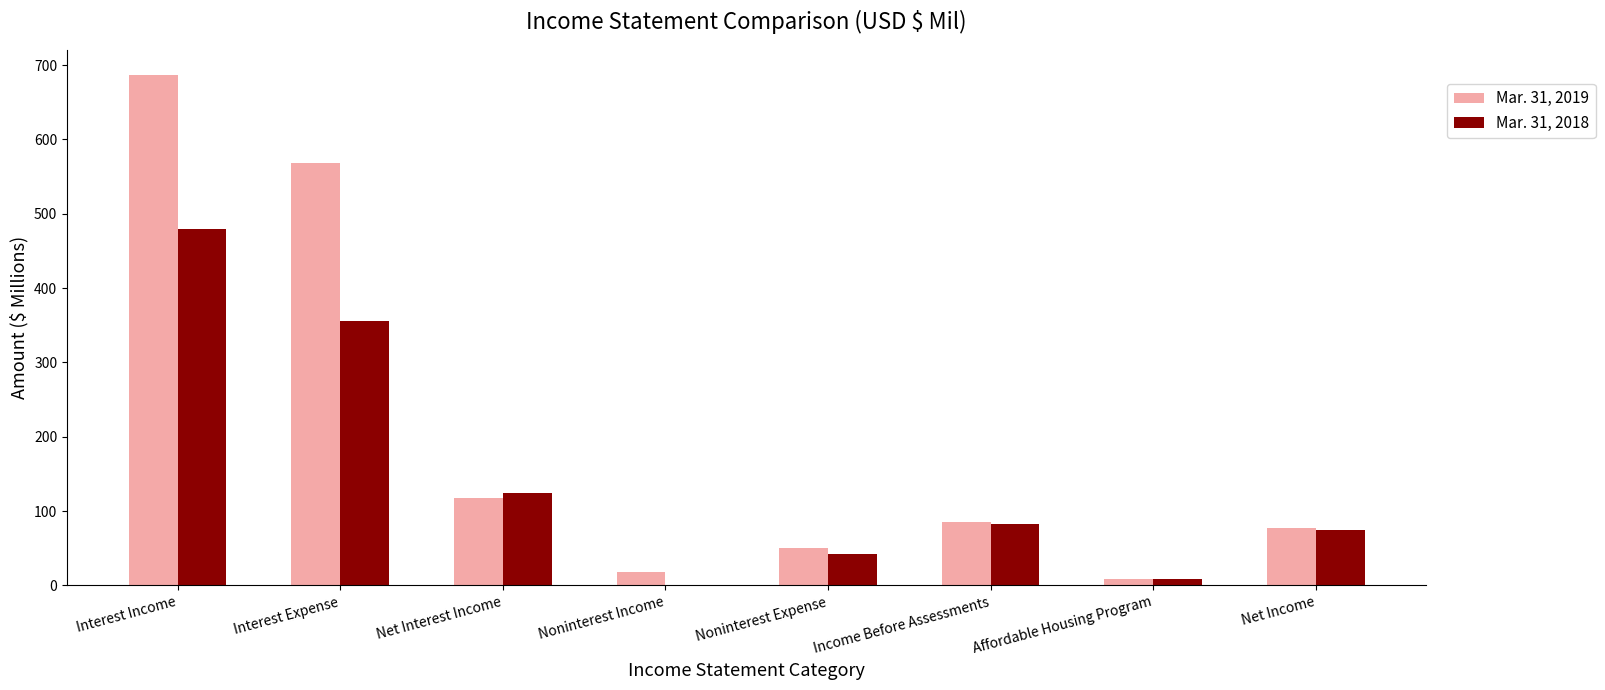

Is it true that Mar. 31, 2018 equals 74 at Net Income?

True